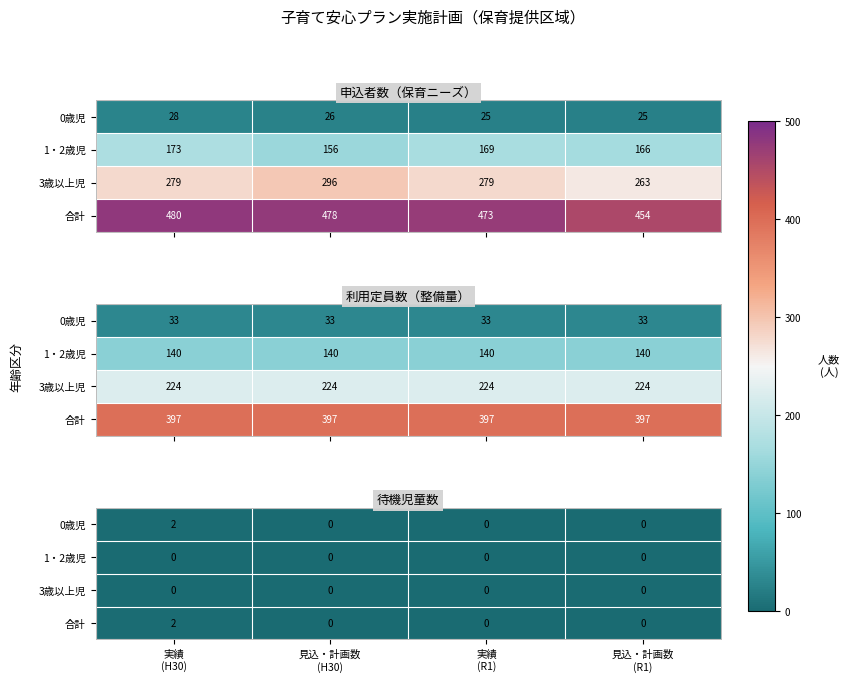

The 0歳児 series shows 0 at 見込・計画数 (R1). True or false?

True